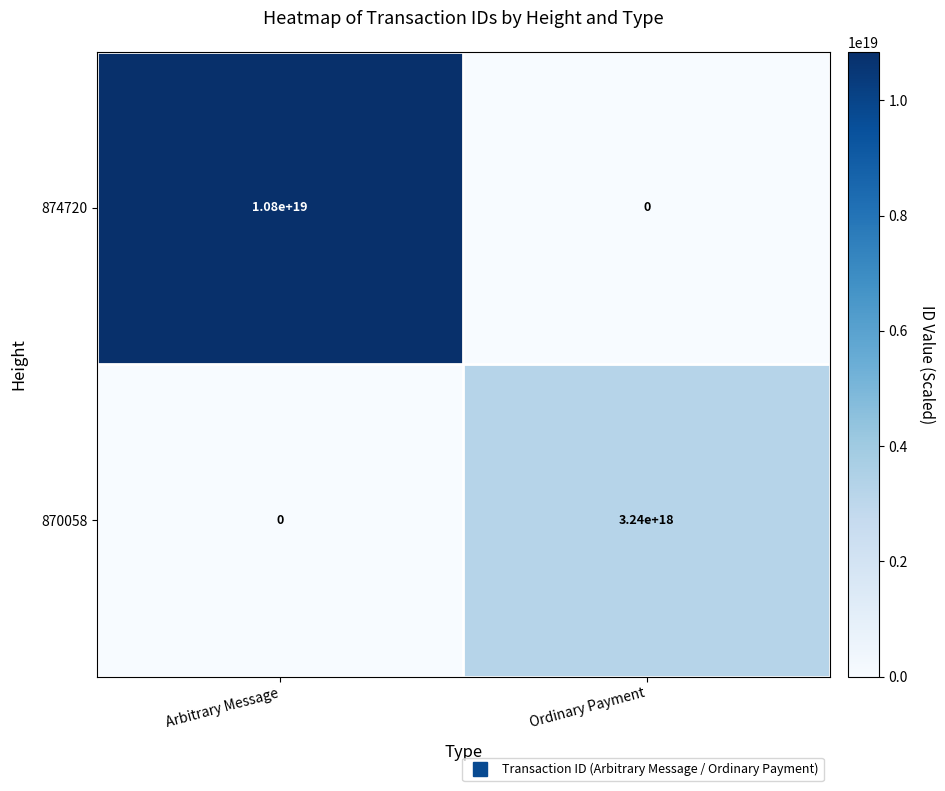

The 870058 series shows 0 at Arbitrary Message. True or false?

True